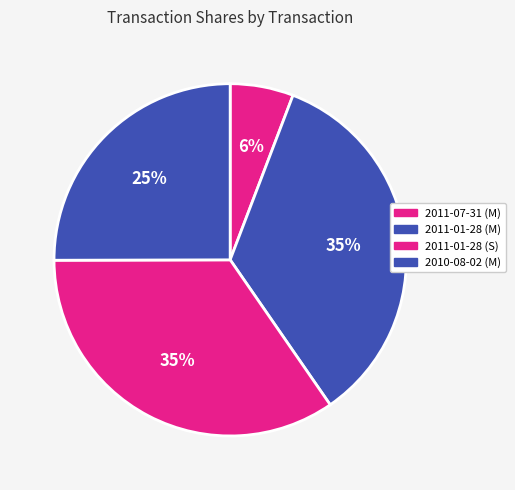

Is it true that 2011-01-28 (M) is 35% of the pie?

True